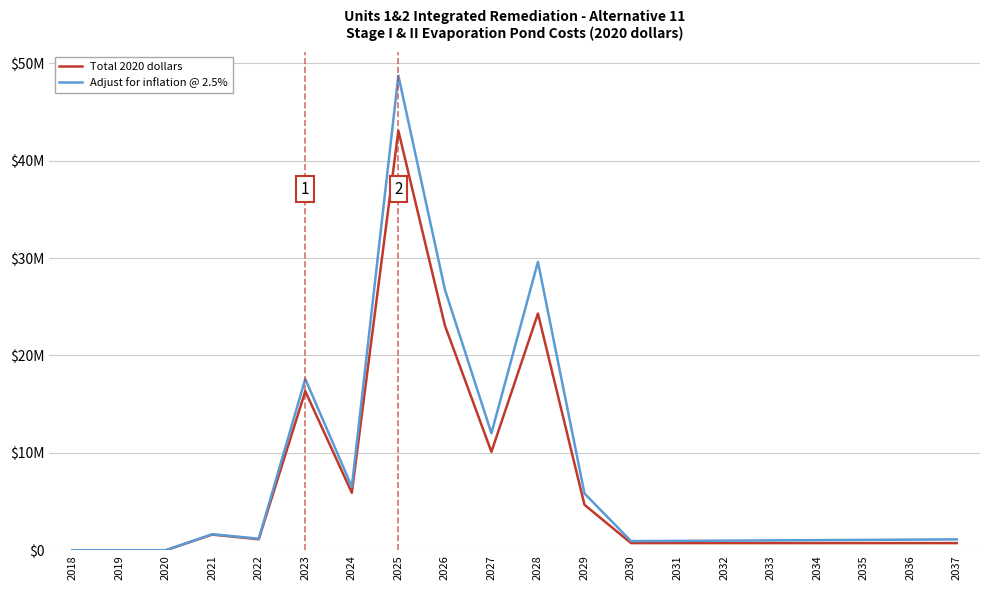

Which category has the highest value across all series?

2025